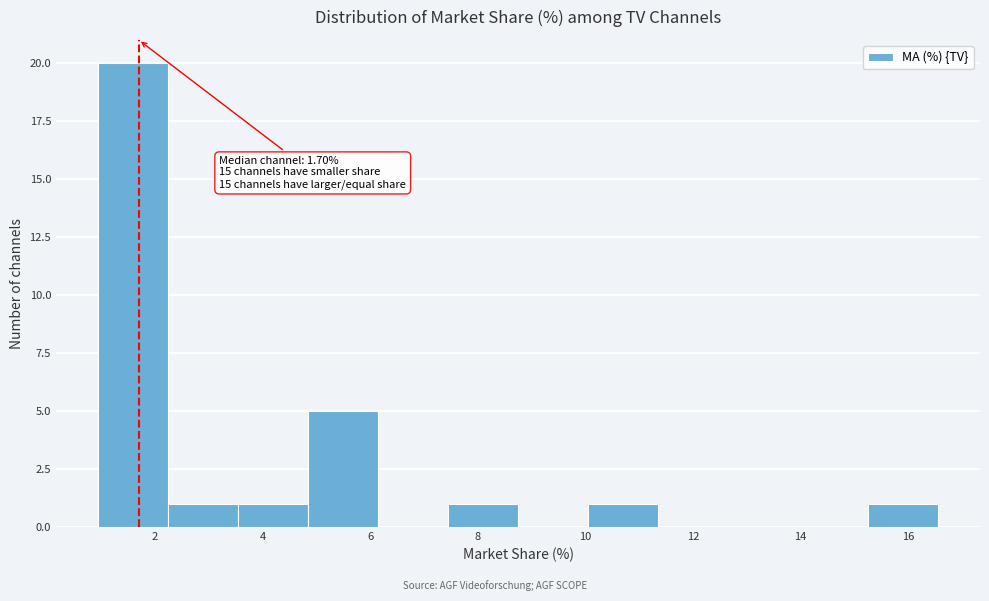

Which range on the x-axis has the tallest bar?

1.0 to 2.2